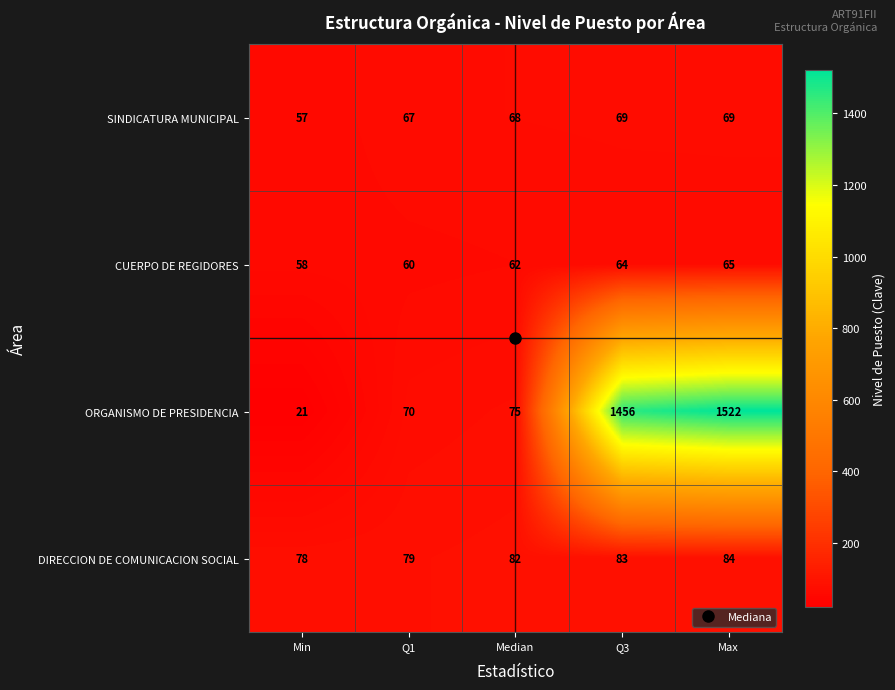

How many CUERPO DE REGIDORES values are between 60 and 64?

3